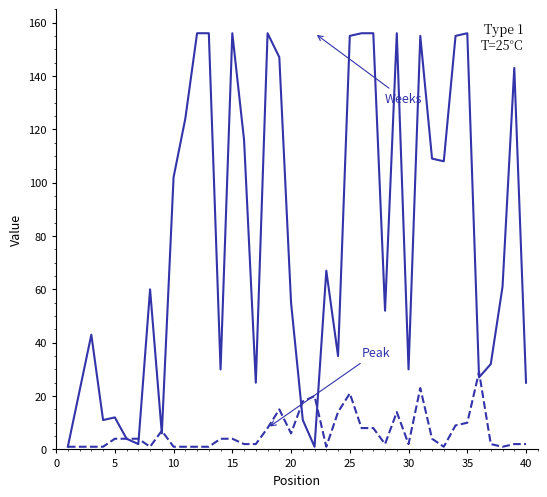

What is the maximum value shown in the chart?

156